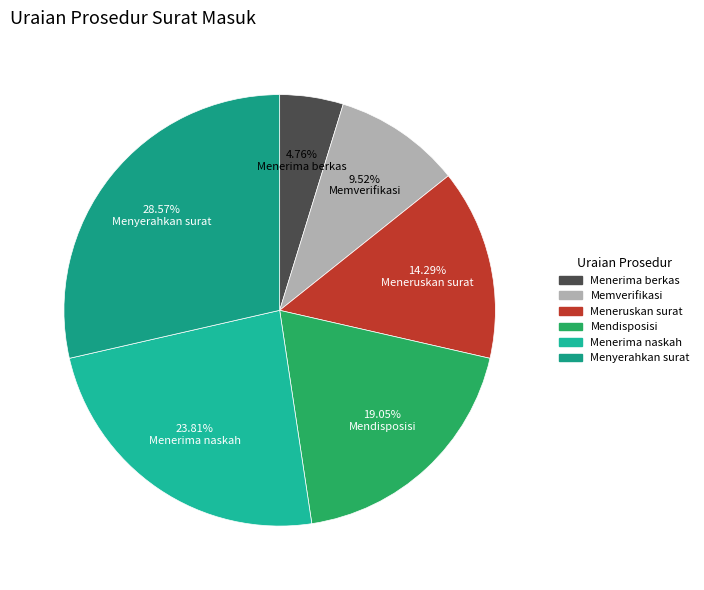

How many slices are in this pie chart?

6